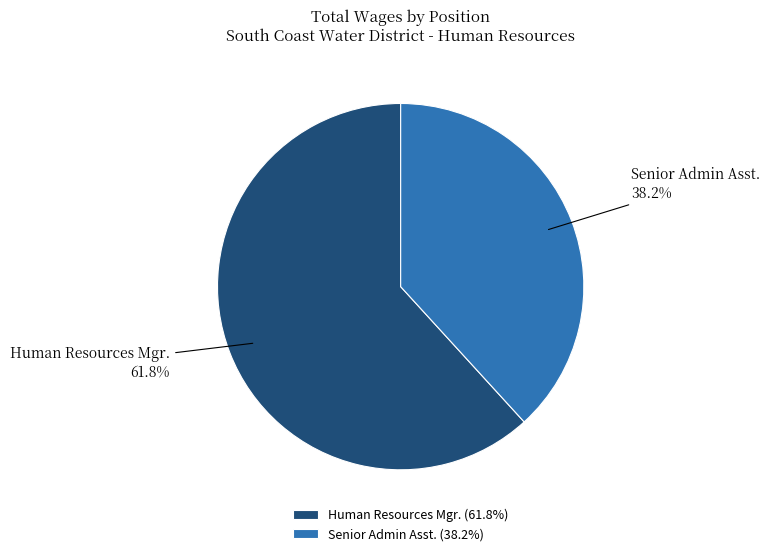

How many segments does this pie chart have?

2